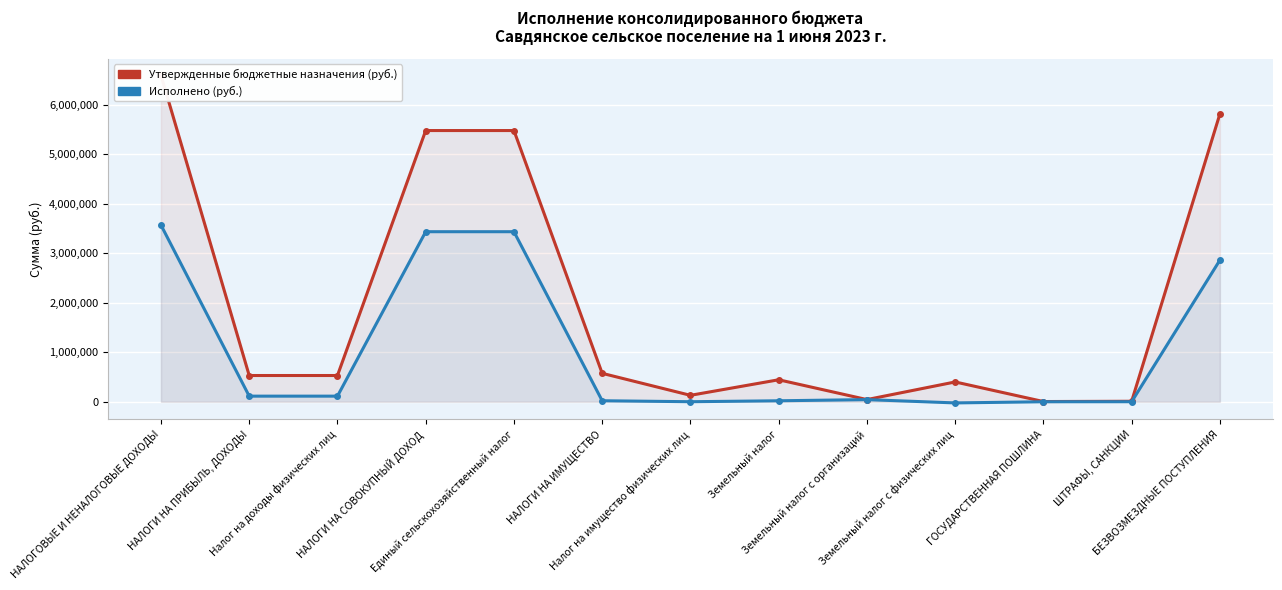

How many lines are shown in the chart?

2